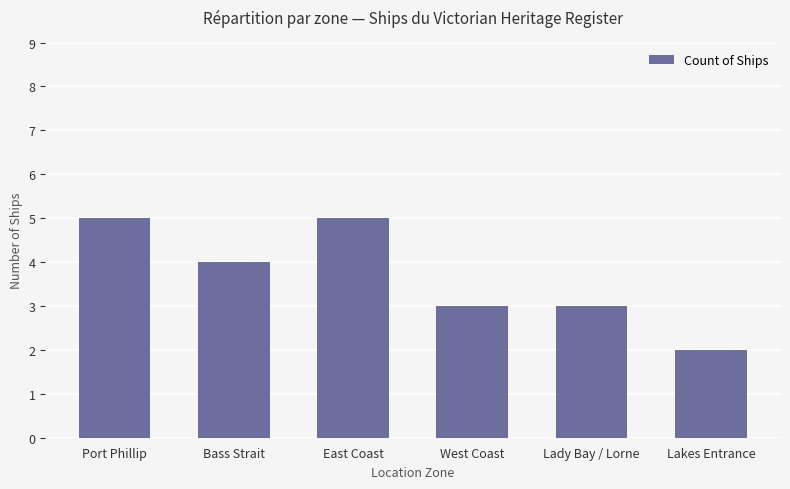

Does the chart contain stacked bars?

No